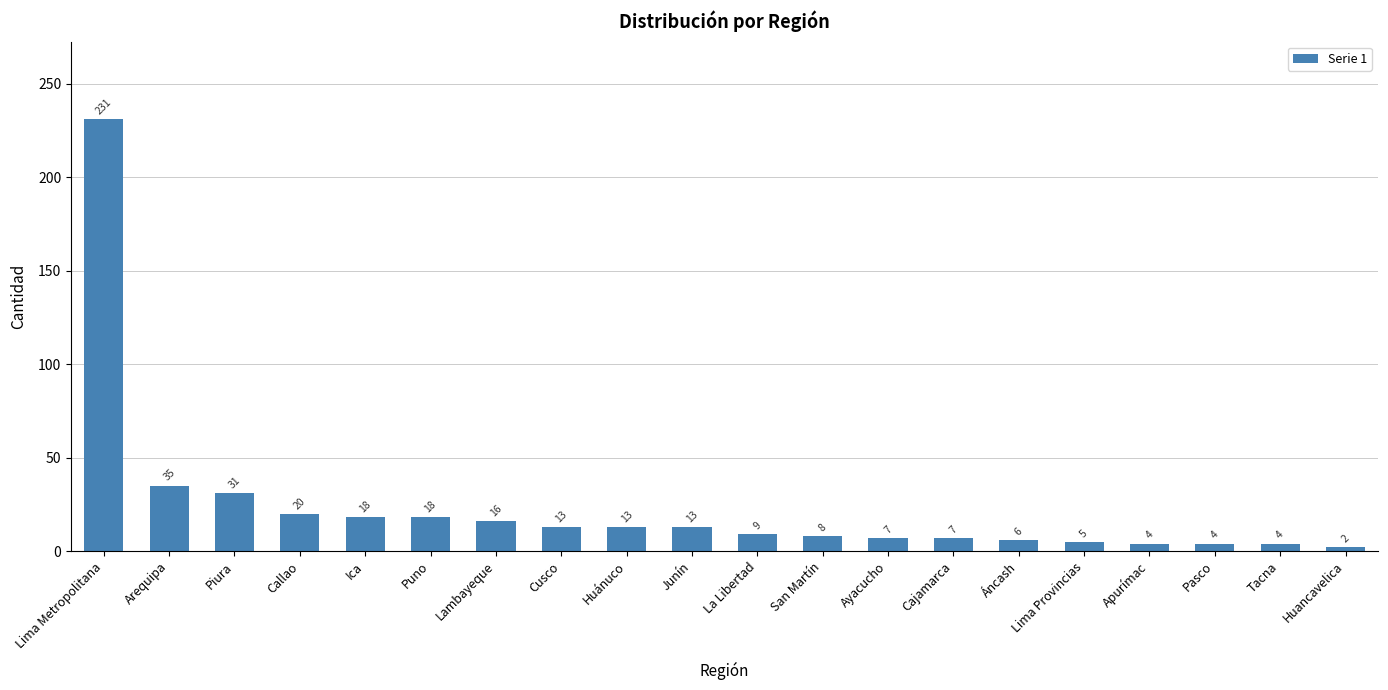

Between Lima Metropolitana and Lima Provincias, which is larger?

Lima Metropolitana